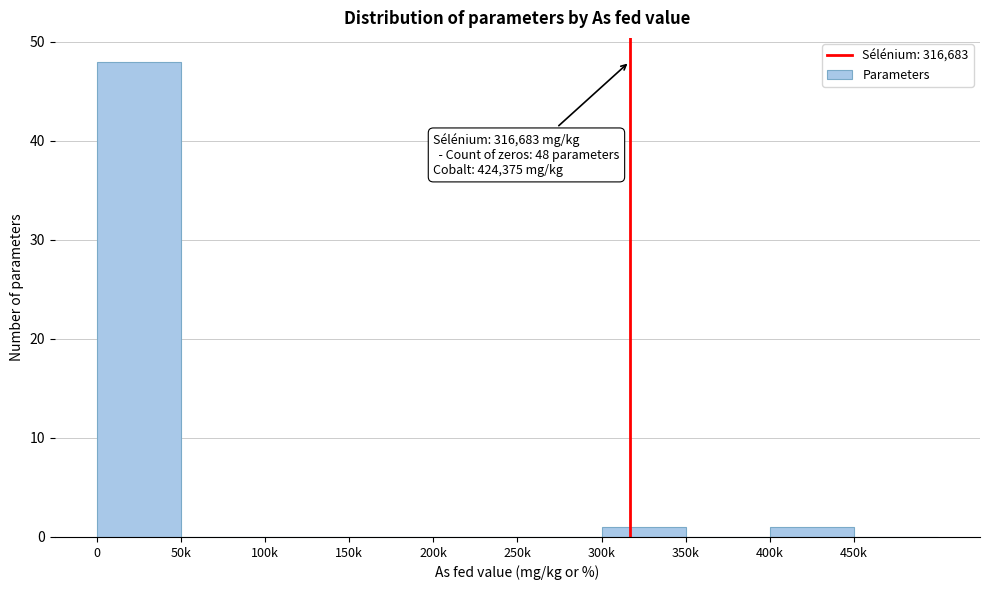

Reading right to left, list all the values displayed in this chart.

450k=0	400k=1	350k=0	300k=1	250k=0	200k=0	150k=0	100k=0	50k=0	0=48